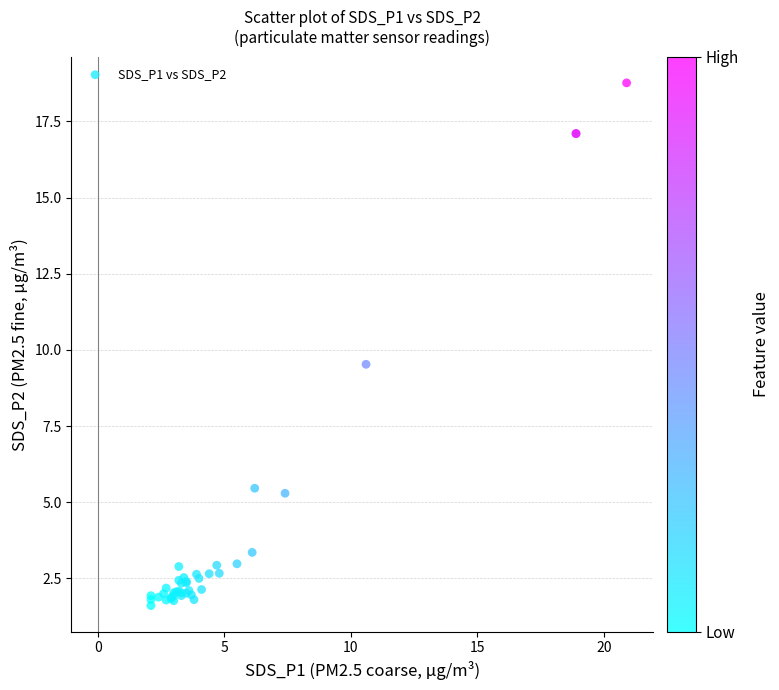

What Y value in the scatter plot is closest to 10?

9.5